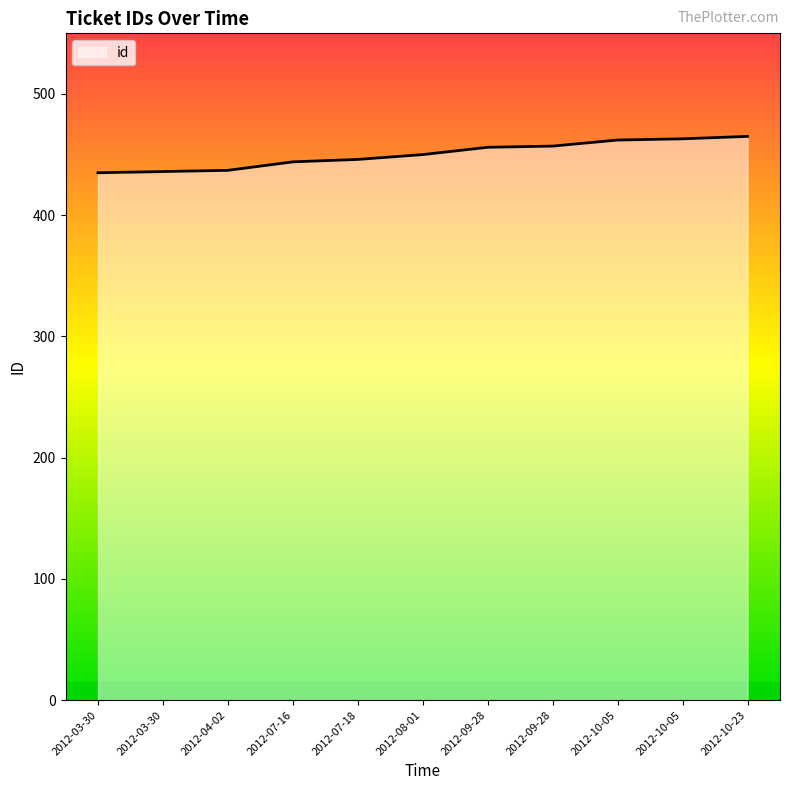

What is the greatest value displayed?

465